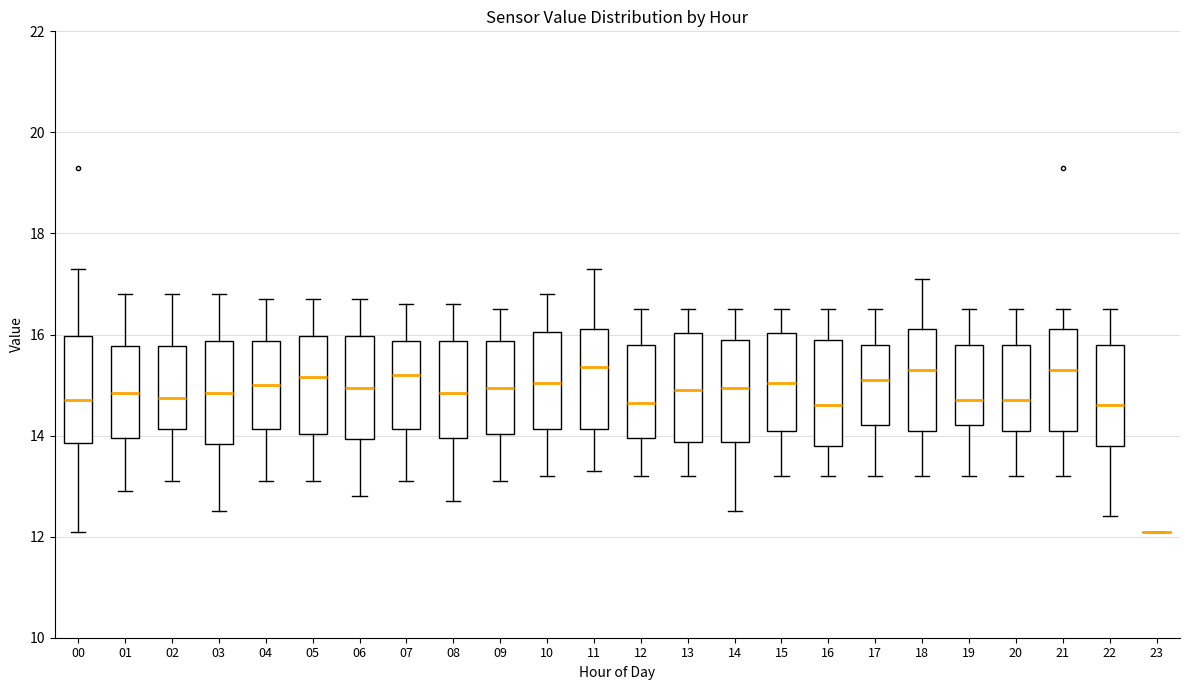

Reading left to right, read every box against the y-axis: the position of its median line, the range the box covers, and the ends of its whiskers. The values are not printed on the chart, so give them approximately, as read against the axis.

00: median 14.8, box 13.8 to 16.0, whiskers 12.2 to 17.4
01: median 14.8, box 14.0 to 15.8, whiskers 13.0 to 16.8
02: median 14.8, box 14.2 to 15.8, whiskers 13.2 to 16.8
03: median 14.8, box 13.8 to 15.8, whiskers 12.6 to 16.8
04: median 15.0, box 14.2 to 15.8, whiskers 13.2 to 16.8
05: median 15.2, box 14.0 to 16.0, whiskers 13.2 to 16.8
06: median 15.0, box 14.0 to 16.0, whiskers 12.8 to 16.8
07: median 15.2, box 14.2 to 15.8, whiskers 13.2 to 16.6
08: median 14.8, box 14.0 to 15.8, whiskers 12.8 to 16.6
09: median 15.0, box 14.0 to 15.8, whiskers 13.2 to 16.6
10: median 15.0, box 14.2 to 16.0, whiskers 13.2 to 16.8
11: median 15.4, box 14.2 to 16.2, whiskers 13.4 to 17.4
12: median 14.6, box 14.0 to 15.8, whiskers 13.2 to 16.6
13: median 15.0, box 13.8 to 16.0, whiskers 13.2 to 16.6
14: median 15.0, box 13.8 to 16.0, whiskers 12.6 to 16.6
15: median 15.0, box 14.2 to 16.0, whiskers 13.2 to 16.6
16: median 14.6, box 13.8 to 16.0, whiskers 13.2 to 16.6
17: median 15.2, box 14.2 to 15.8, whiskers 13.2 to 16.6
18: median 15.4, box 14.2 to 16.2, whiskers 13.2 to 17.2
19: median 14.8, box 14.2 to 15.8, whiskers 13.2 to 16.6
20: median 14.8, box 14.2 to 15.8, whiskers 13.2 to 16.6
21: median 15.4, box 14.2 to 16.2, whiskers 13.2 to 16.6
22: median 14.6, box 13.8 to 15.8, whiskers 12.4 to 16.6
23: box collapsed to a line at 12.2, whiskers 12.2 to 12.2